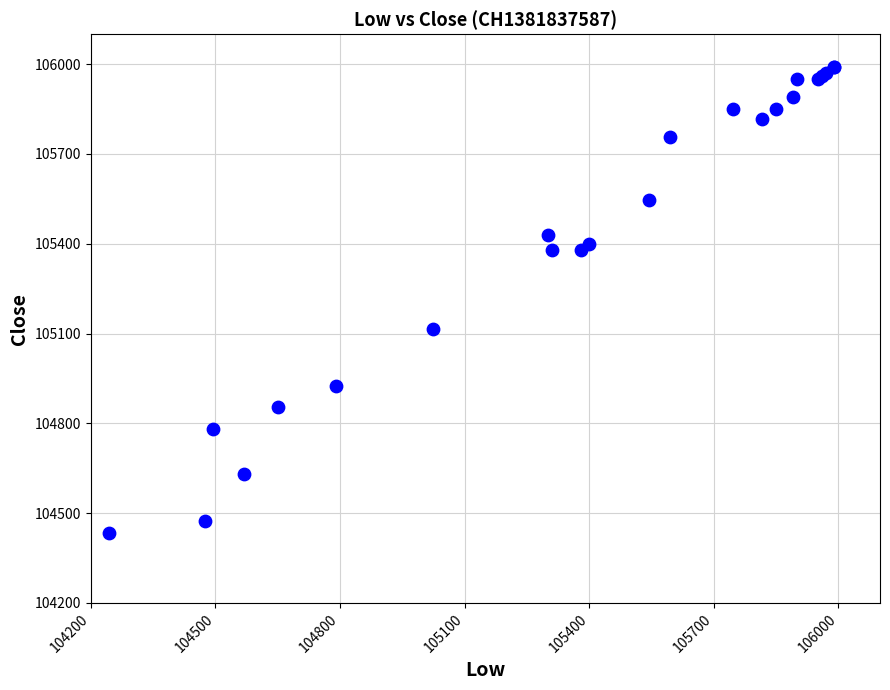

What Y value in the scatter plot is closest to 105212?

105115